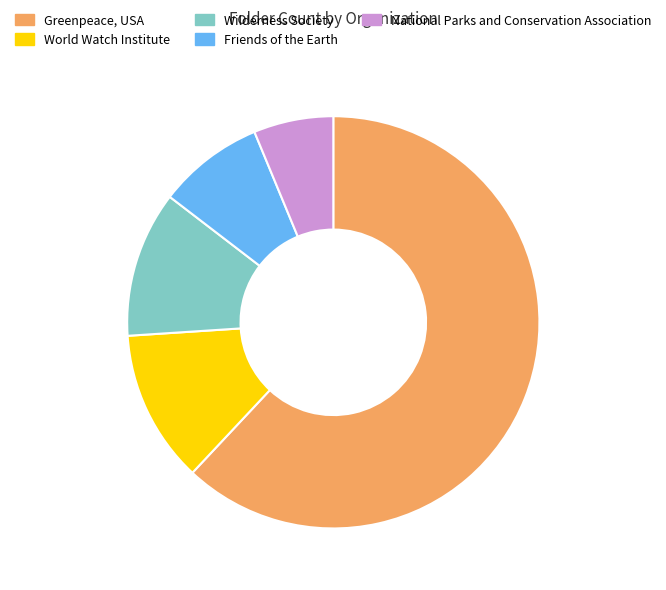

What is the ratio of the value at Friends of the Earth to the value at World Watch Institute?

0.7